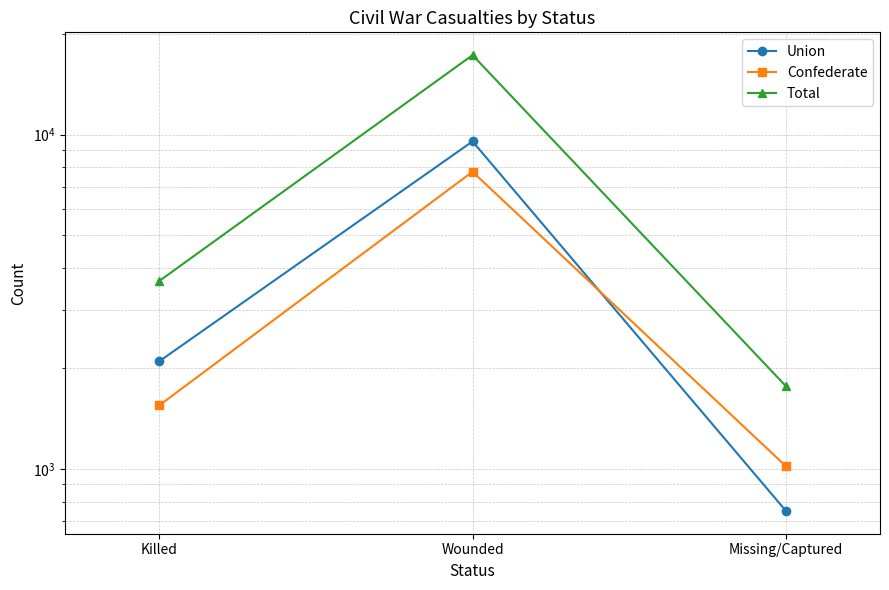

At which category does the chart reach its peak across all series?

Wounded